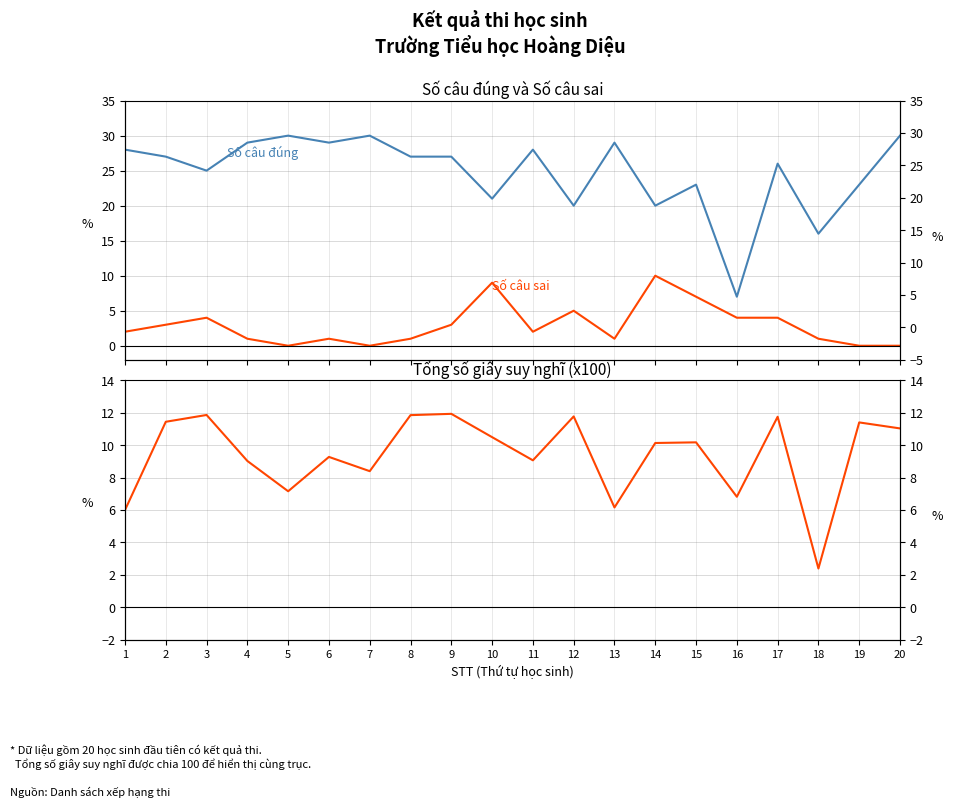

Which category has the lowest value in the Số câu đúng series?

16